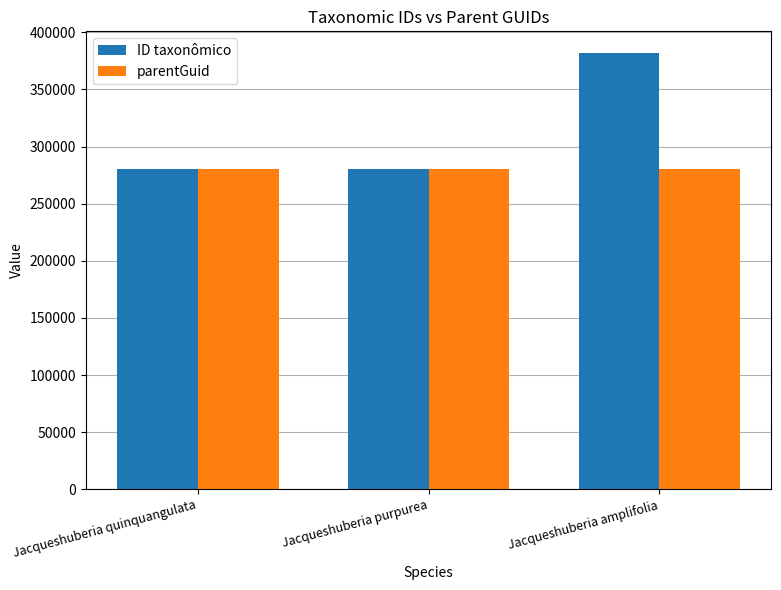

What is the spread (max minus min) of values at Jacqueshuberia amplifolia?

101338